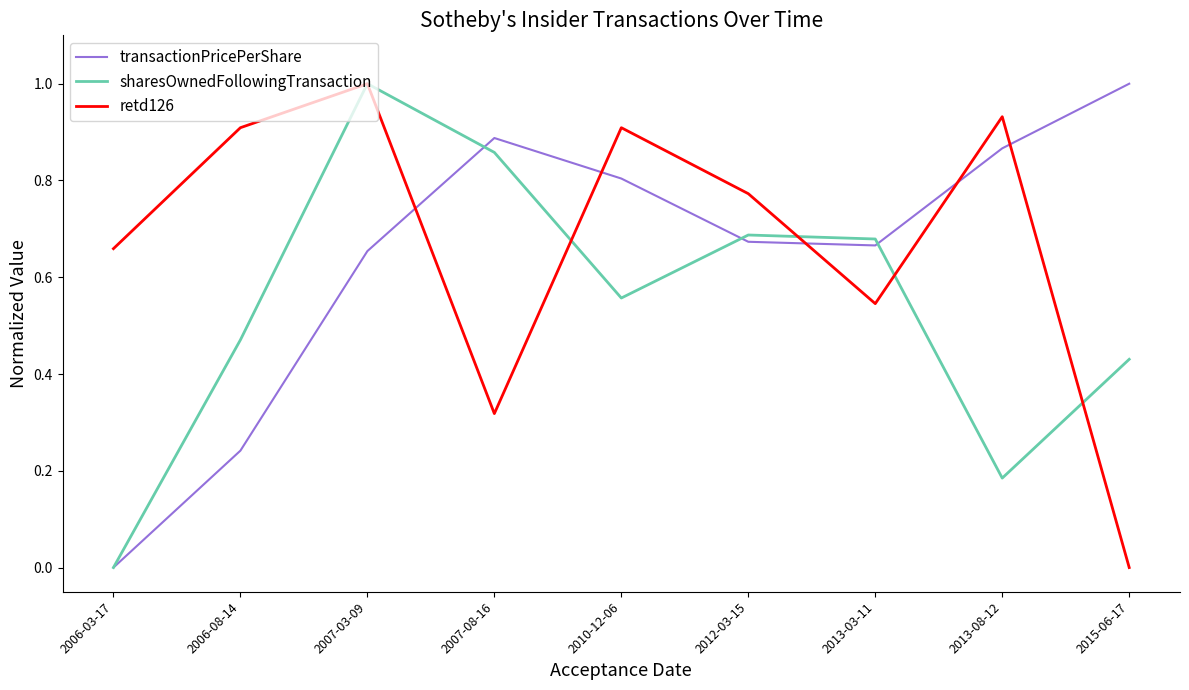

How many series are shown in this chart?

3